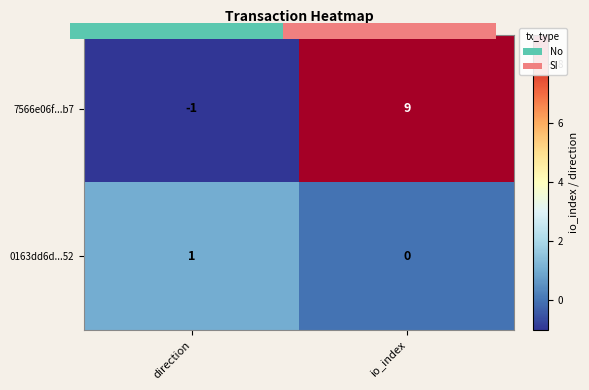

True or false: 0163dd6d...52 has a value of 1 at io_index.

False